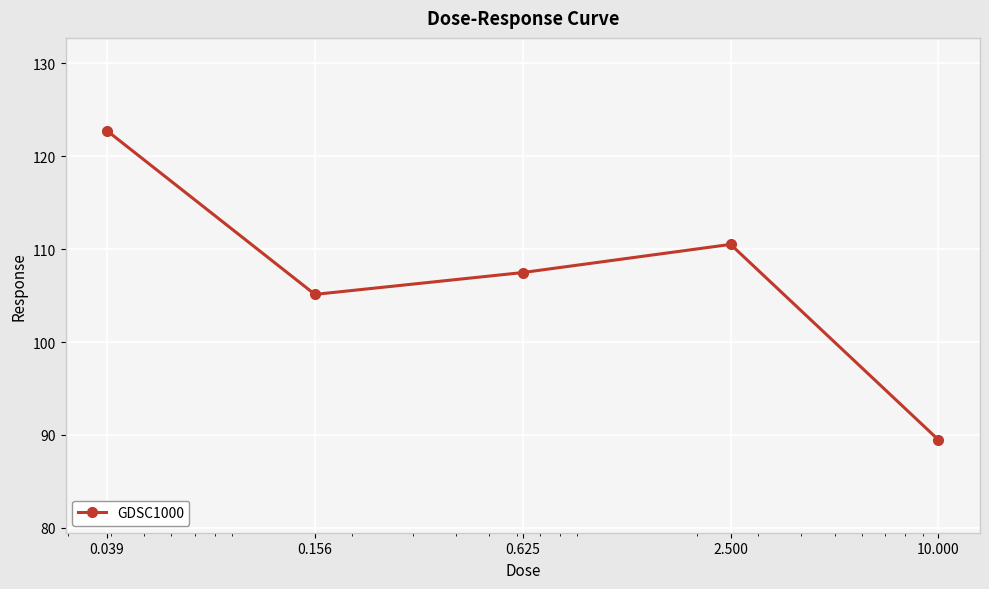

Reading left to right, list all the values displayed in this chart.

122.7	105.1	107.5	110.5	89.5